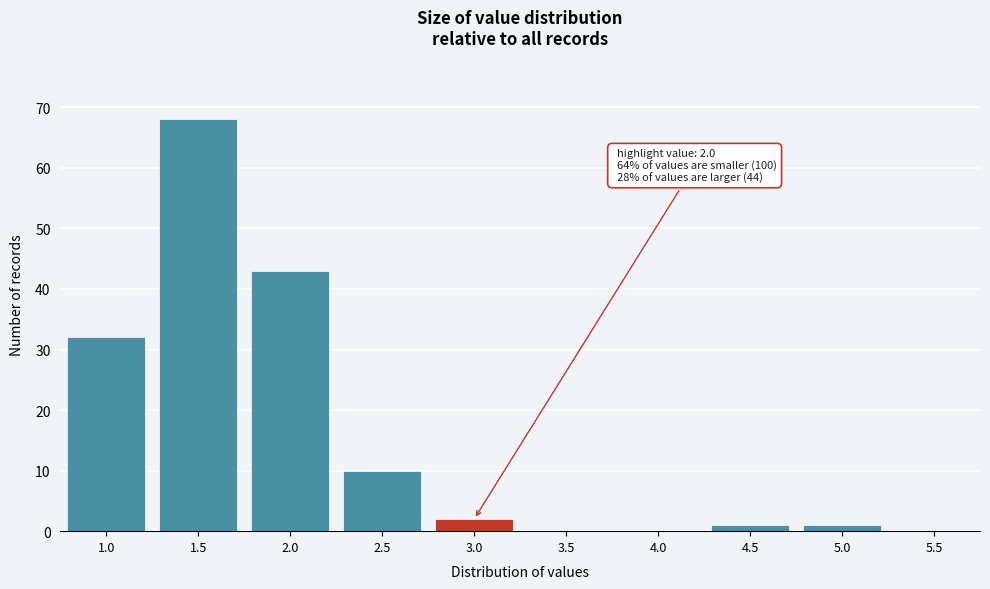

Reading right to left, list all the values displayed in this chart.

5.5=0	5.0=1	4.5=1	4.0=0	3.5=0	3.0=2	2.5=10	2.0=43	1.5=68	1.0=32